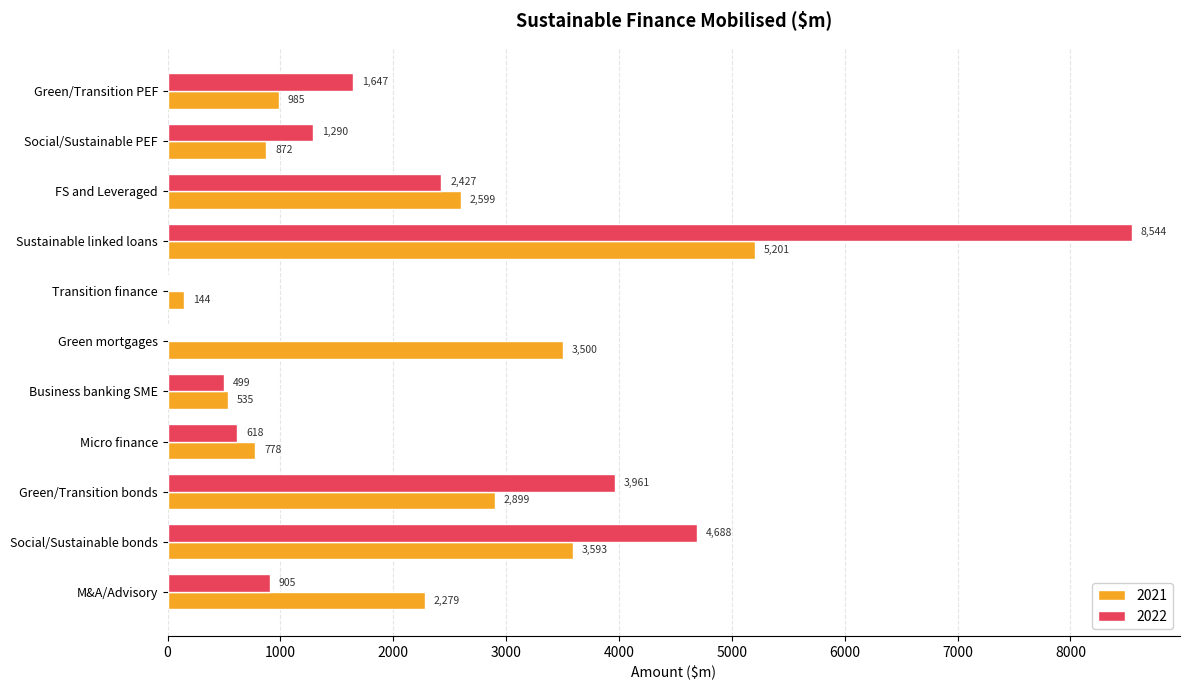

What is the maximum value for 2021?

5201.3